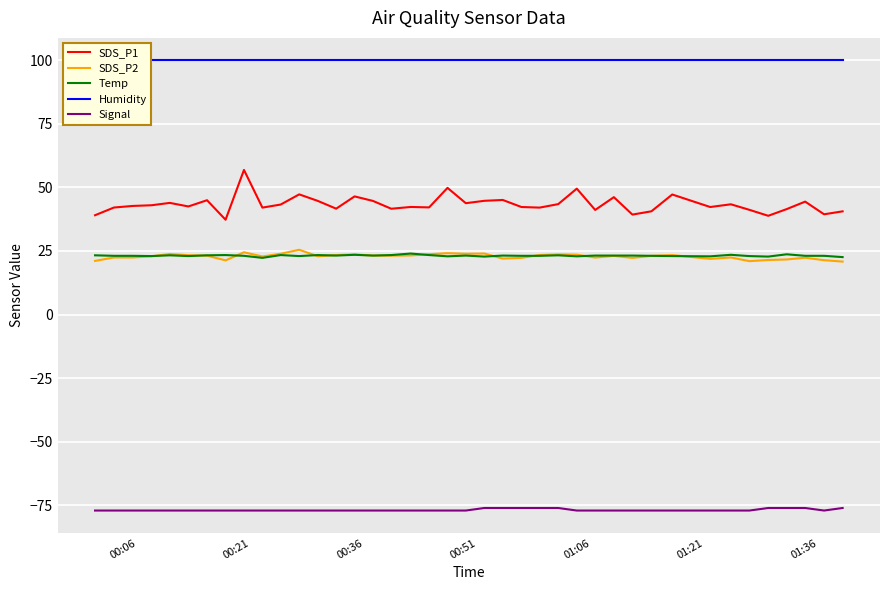

How many categories are shown in the chart?

40